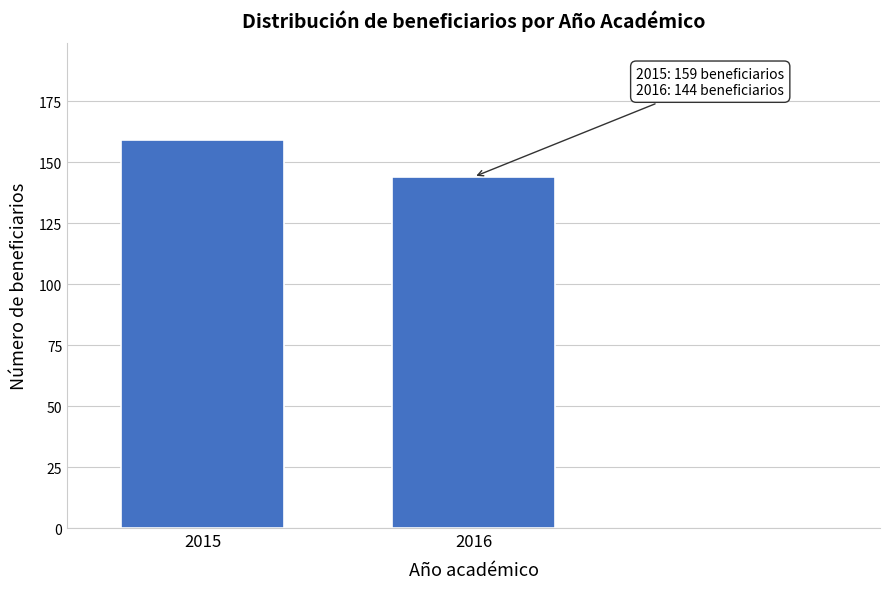

Reading left to right, extract all data points from this chart.

2015=159	2016=144